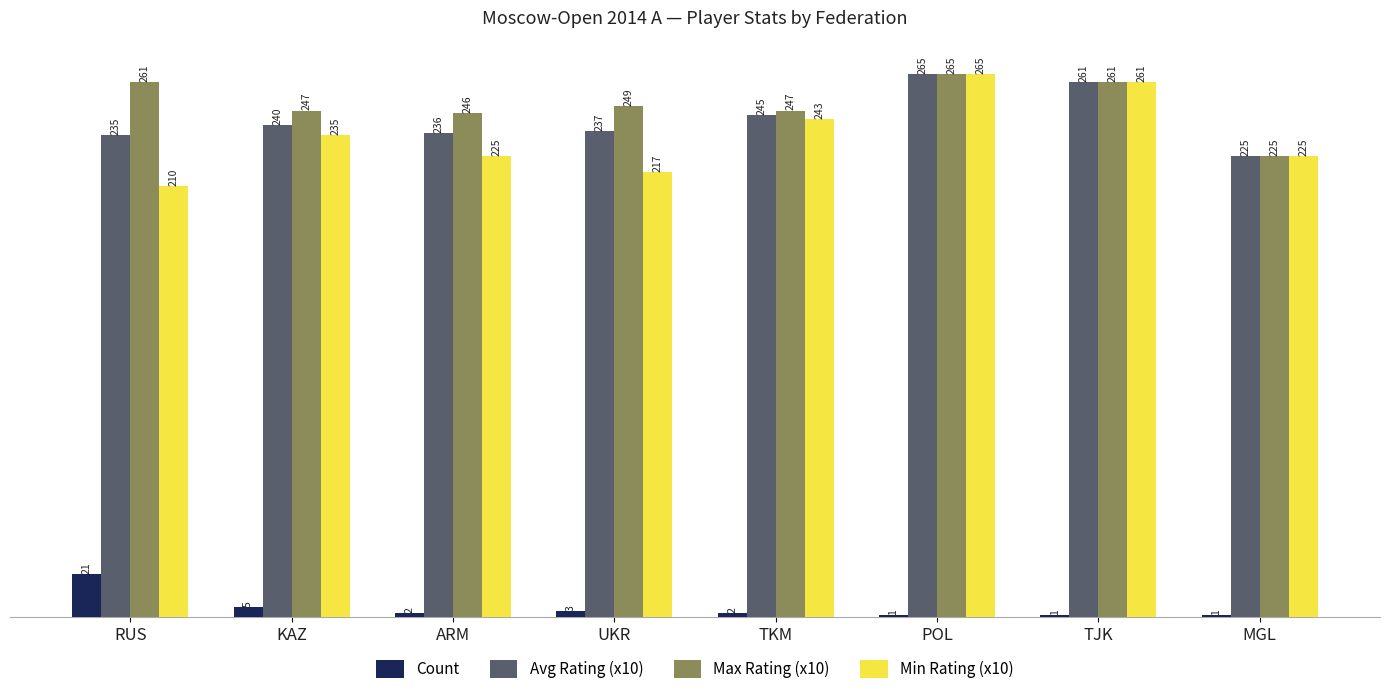

What position from the right is POL?

3